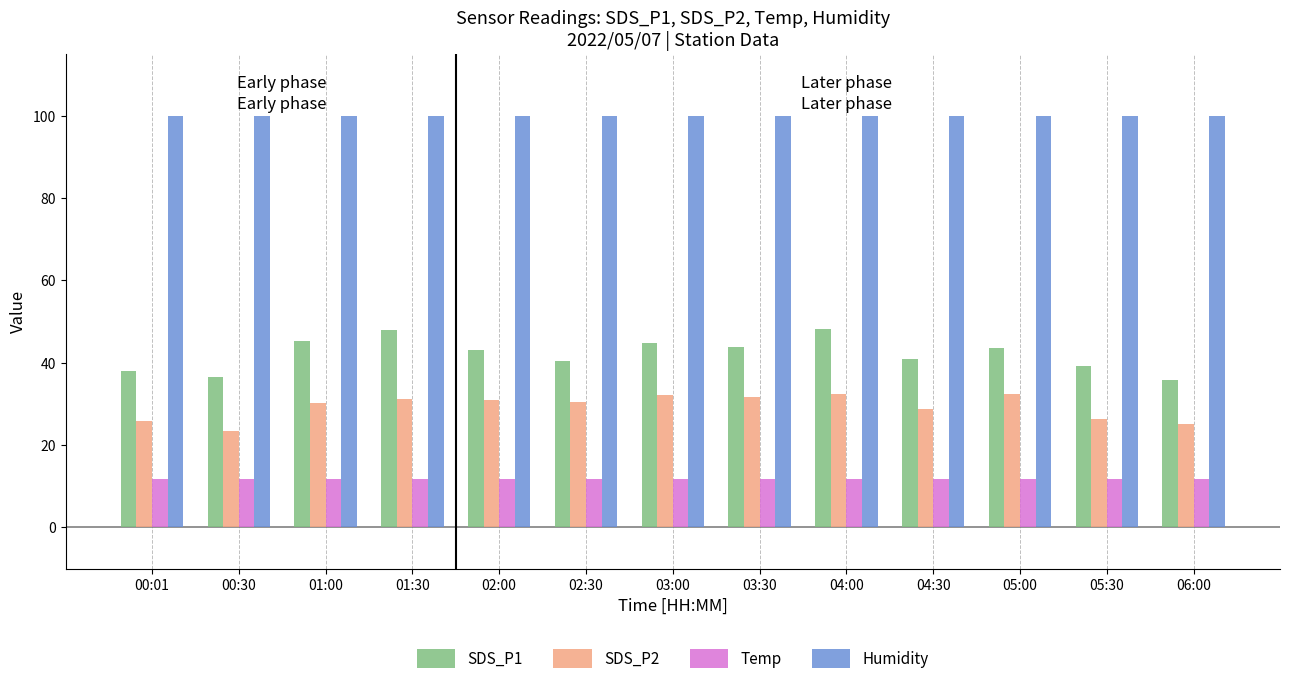

What is the label of the 9th bar from the right?

02:00